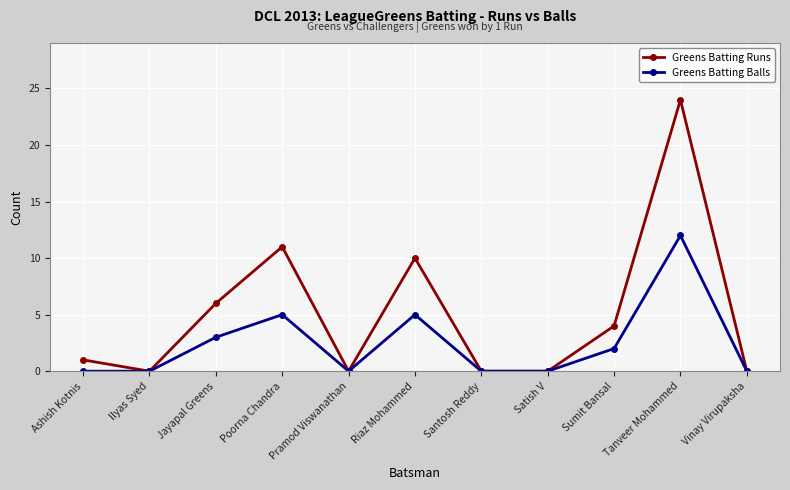

In Greens Batting Balls, how many points are higher than both neighbors (excluding endpoints)?

3